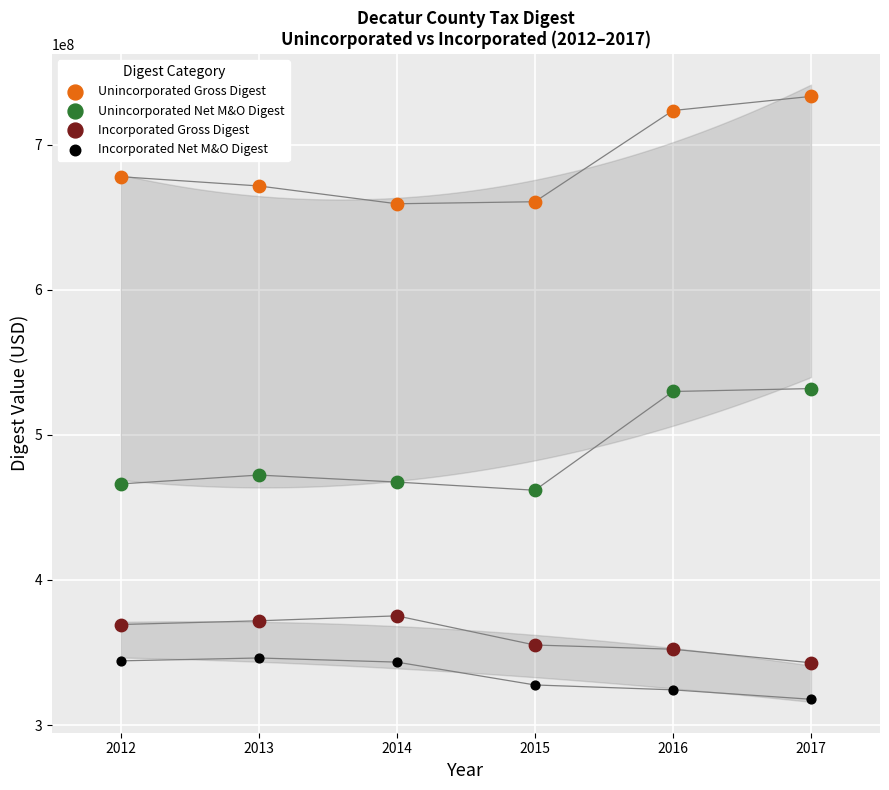

Across all data points, what is the range of X values (max minus min)?

5